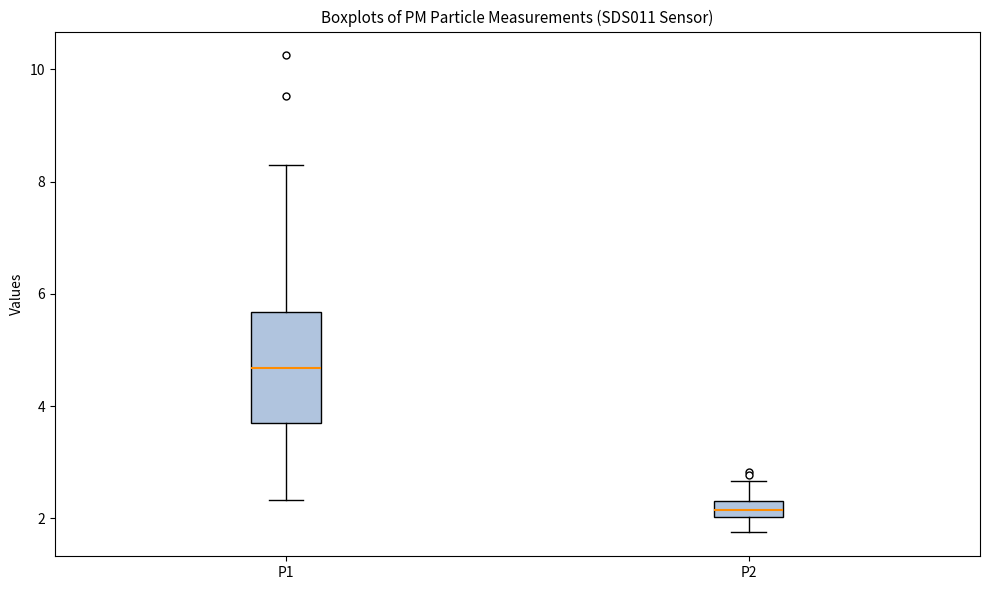

Comparing the boxes themselves (not the whiskers), which one is the tallest?

P1